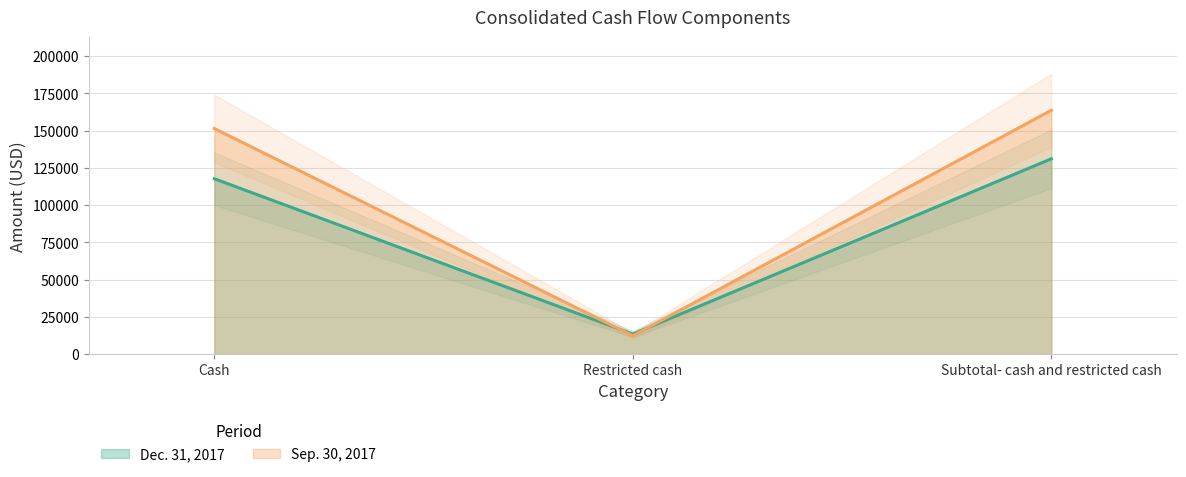

List the labels in order of Sep. 30, 2017 value, smallest first.

Restricted cash, Cash, Subtotal- cash and restricted cash